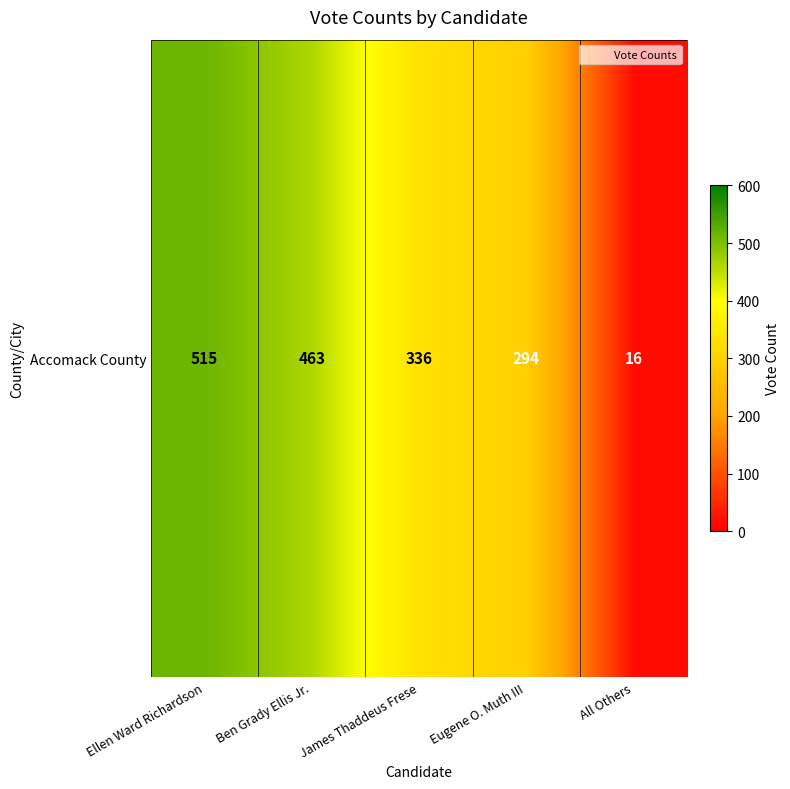

Reading left to right, extract all data points from this chart.

515	463	336	294	16